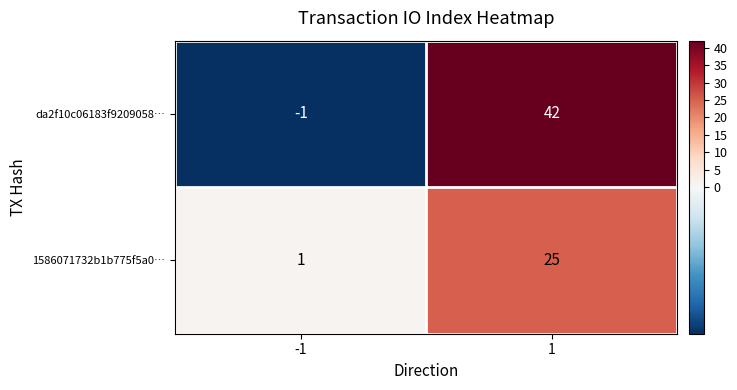

Count the number of categories in the chart.

2